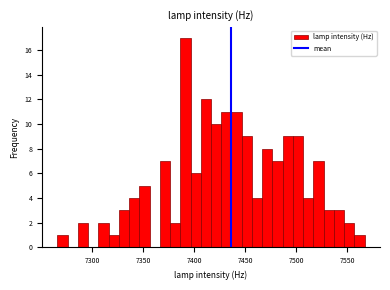

Around what value on the x-axis is the tallest bar? Give the approximate position of its centre, as read against the axis.

7390